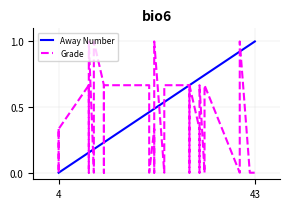

Where is Away Number nearest to the value 0?

4